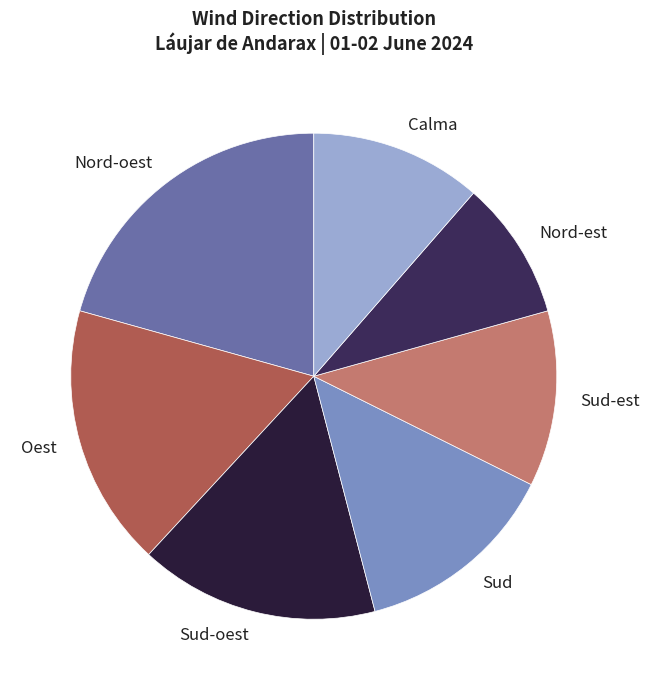

How many slices are in this pie chart?

7